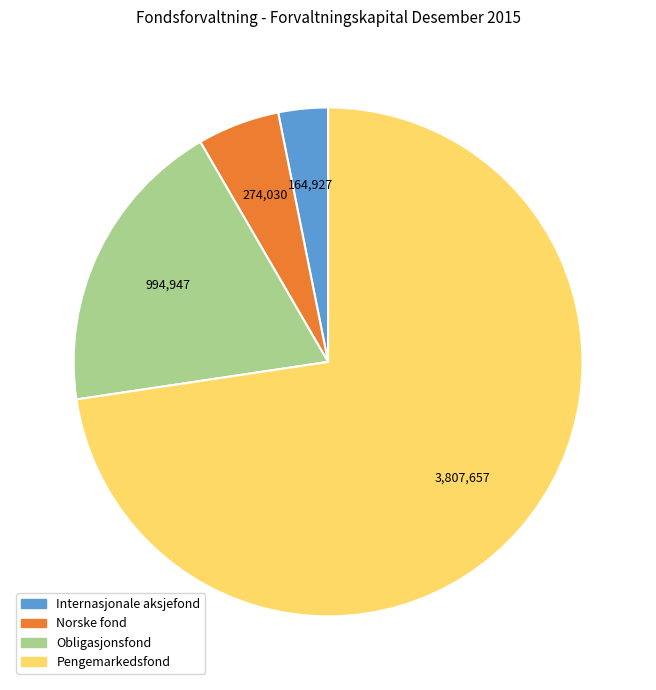

Rank the categories by value from highest to lowest.

Pengemarkedsfond, Obligasjonsfond, Norske fond, Internasjonale aksjefond